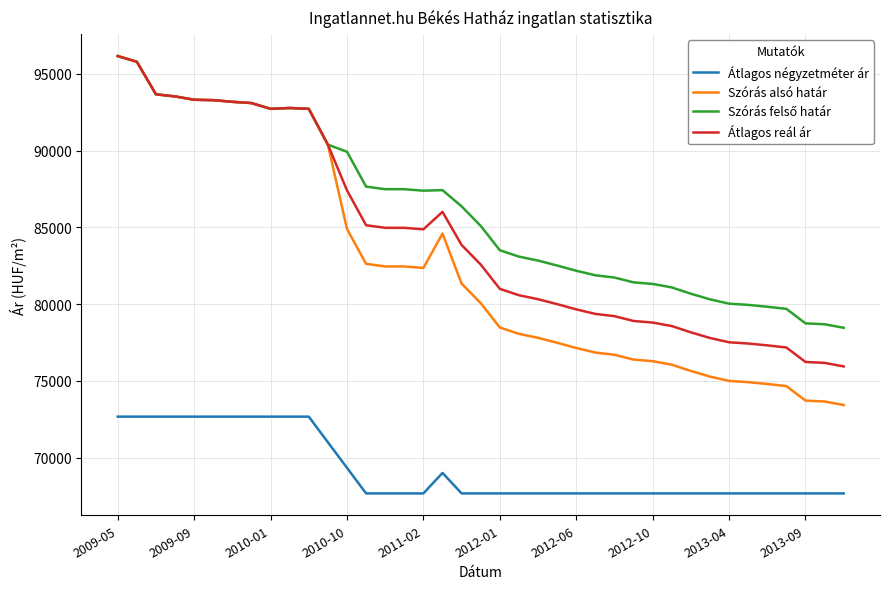

True or false: Átlagos négyzetméter ár and Szórás alsó határ intersect in this chart.

False